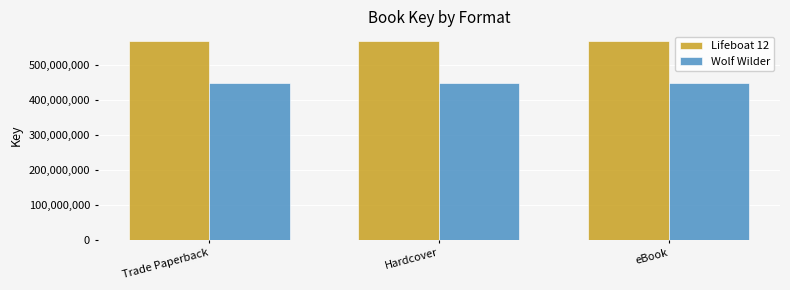

What is the spread (max minus min) of values at Trade Paperback?

120613464